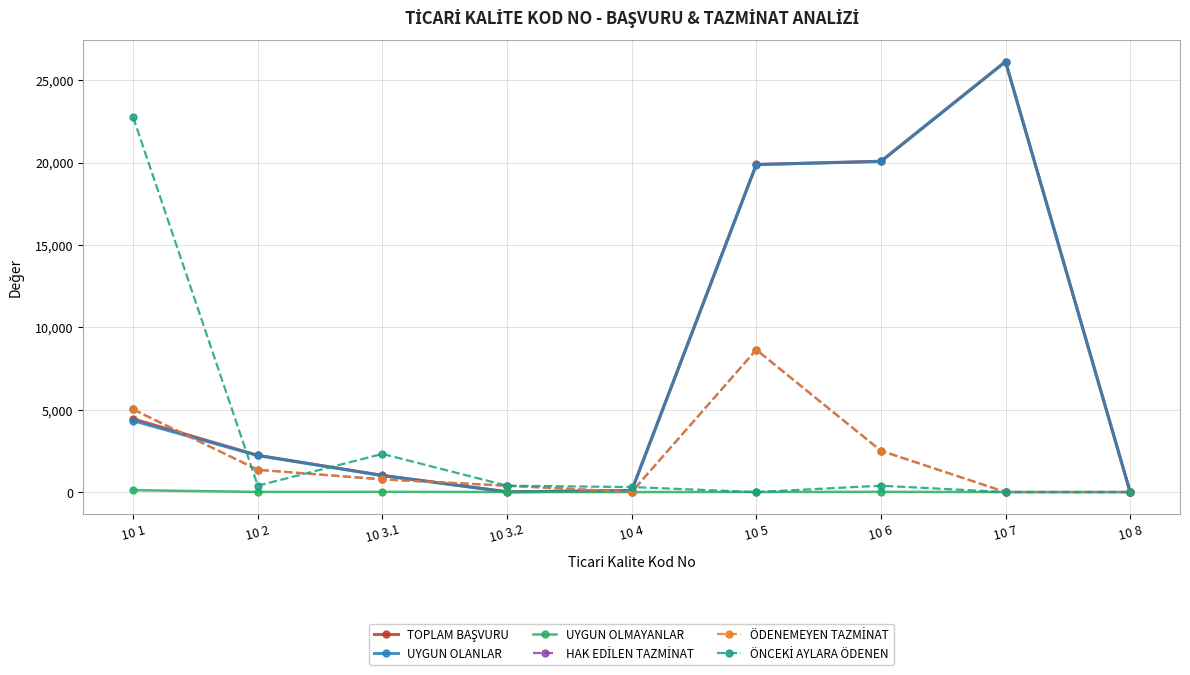

At which category does the chart reach its minimum across all series?

10 8